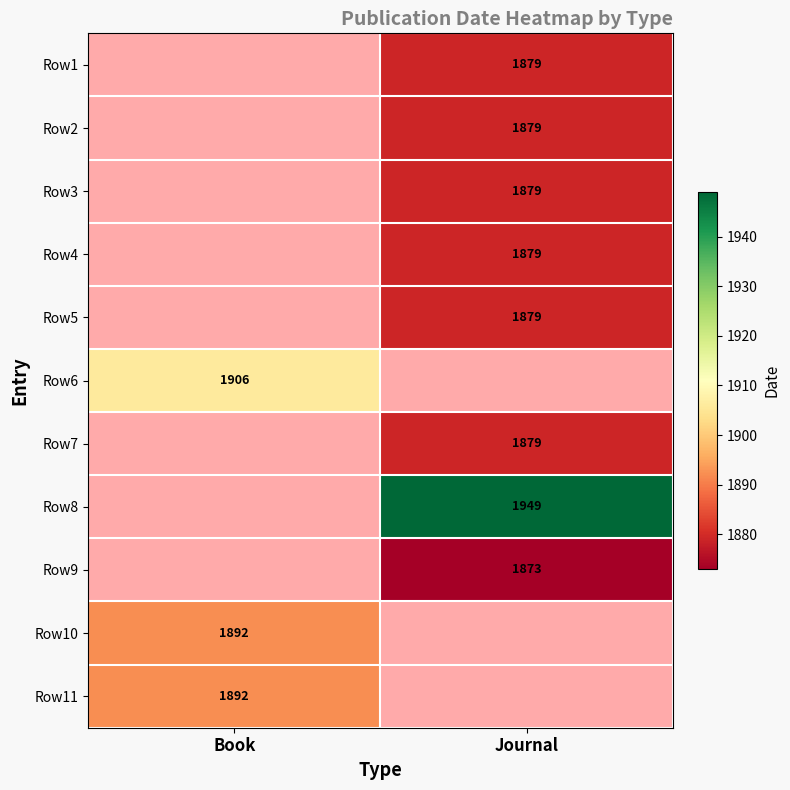

What is the minimum value shown in the chart?

1873.0